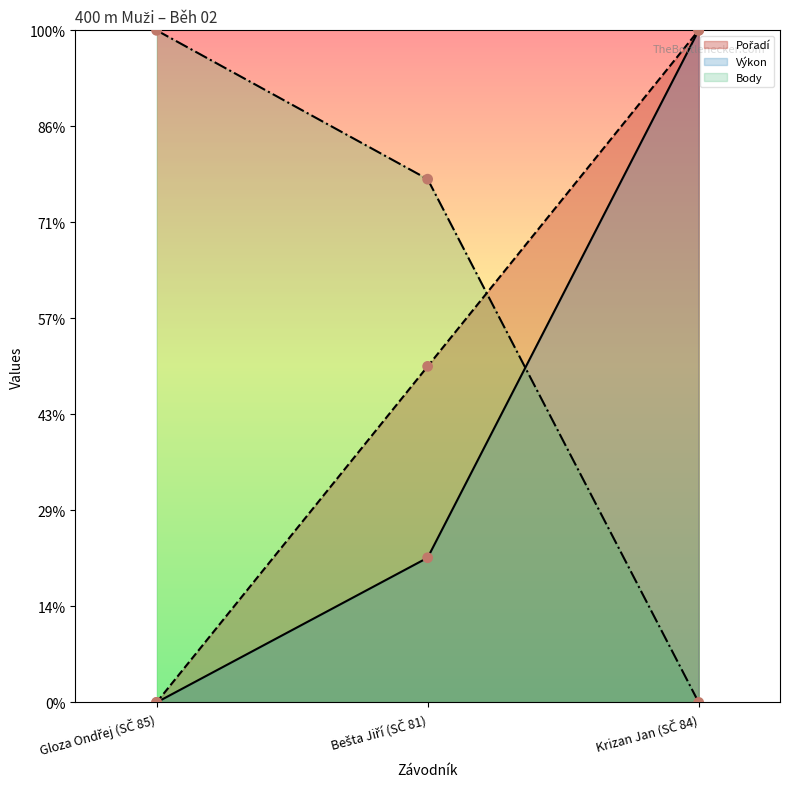

Which series has the largest Y range (max minus min)?

Pořadí